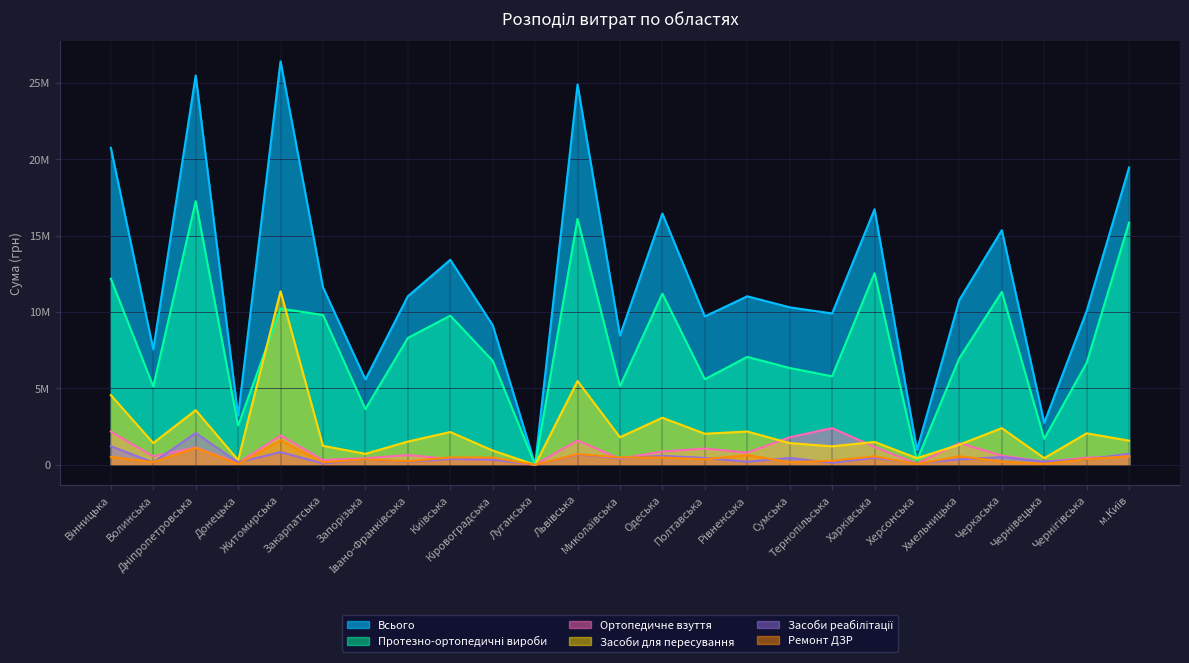

How many series are shown in this chart?

6